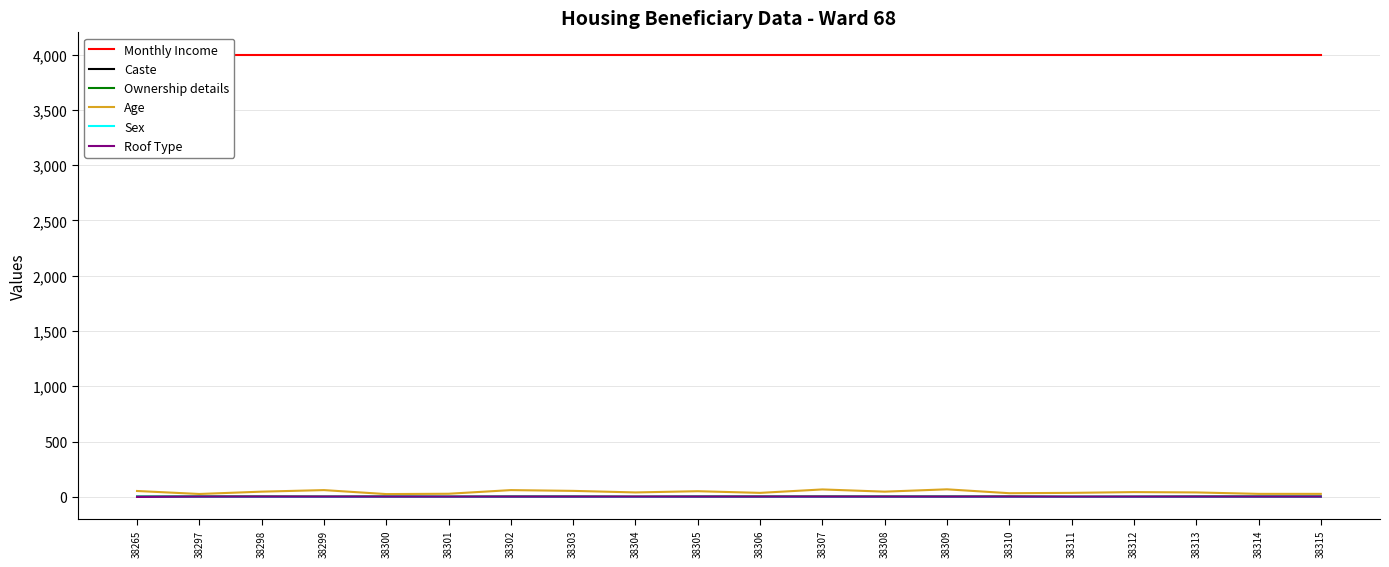

What is the sum of all Age values?

890